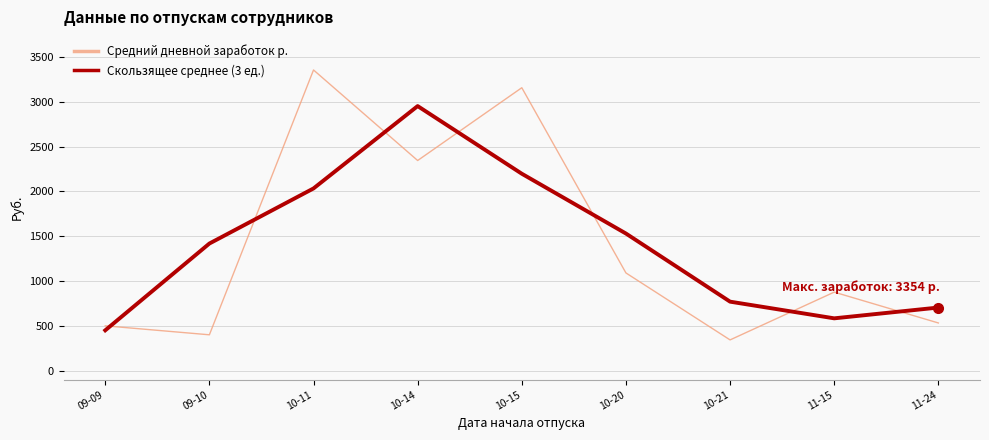

How many categories are shown in the chart?

9